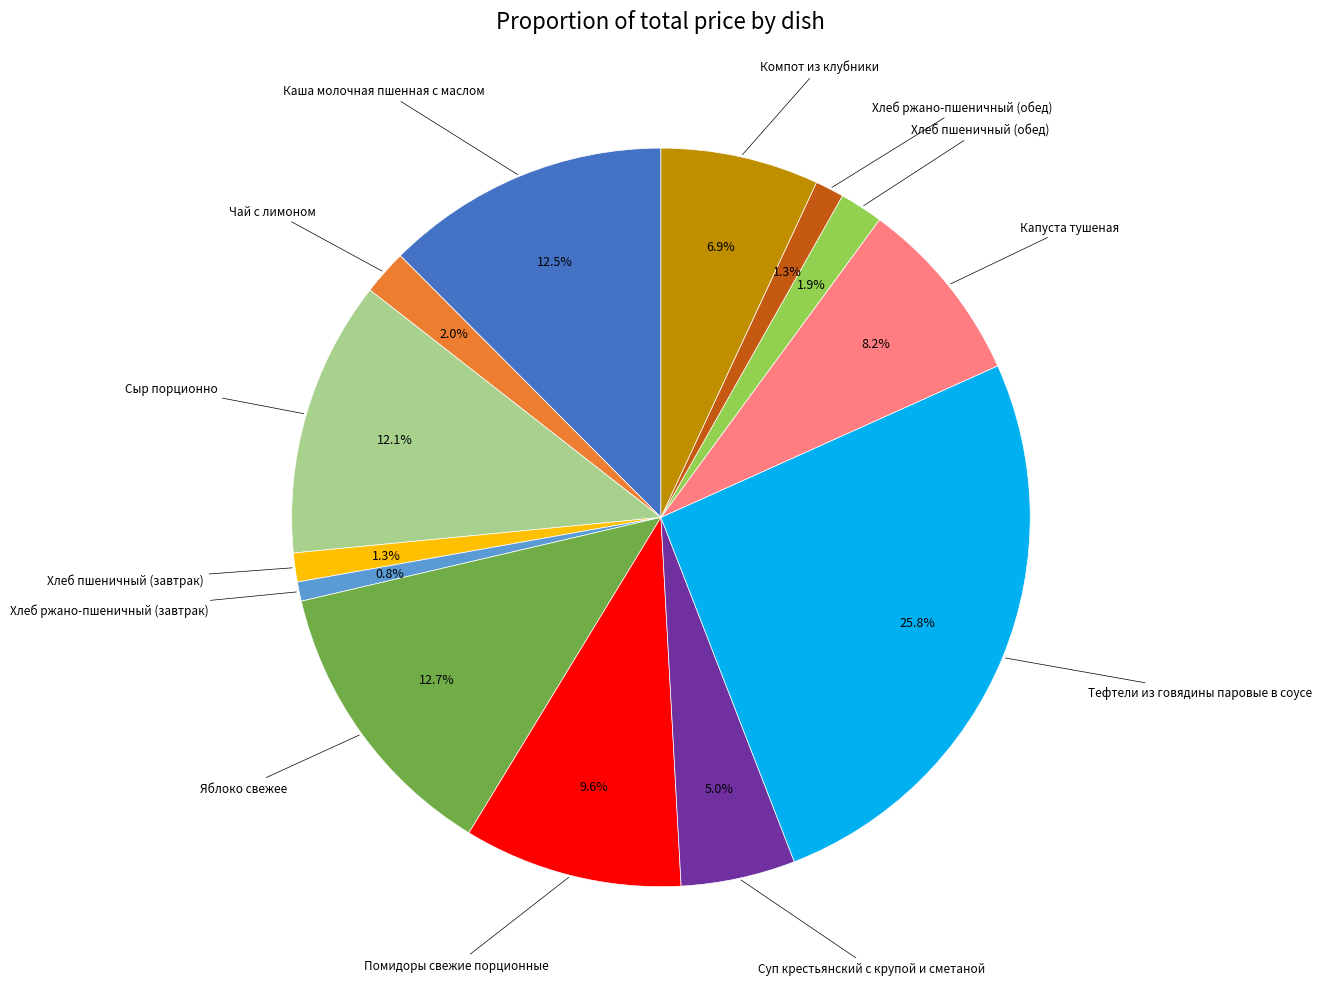

Is there any slice that represents more than half of the pie?

No